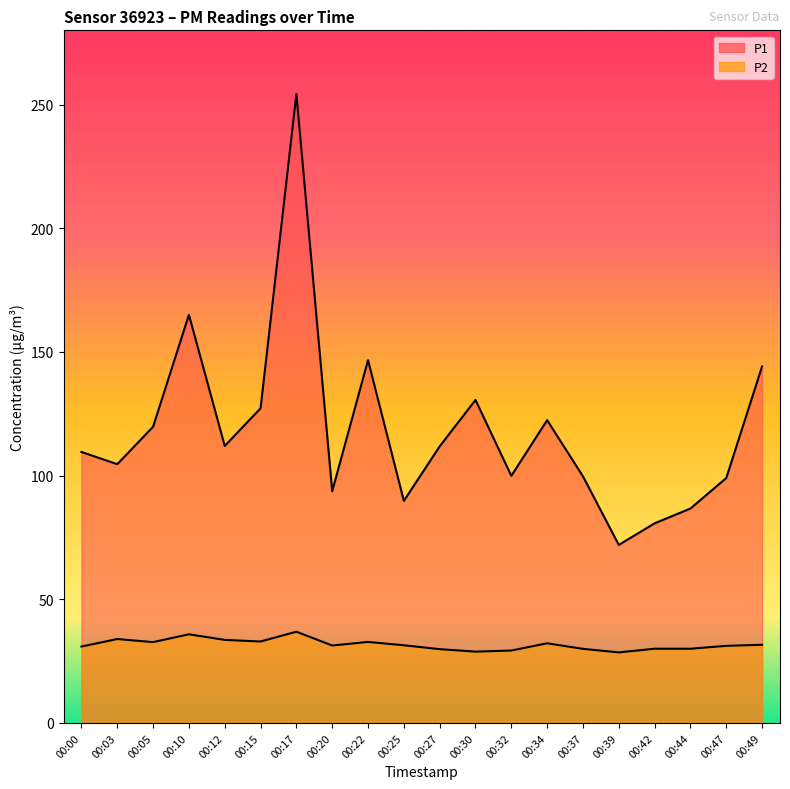

What is the difference between the maximum and minimum values in the P1 series?

182.3